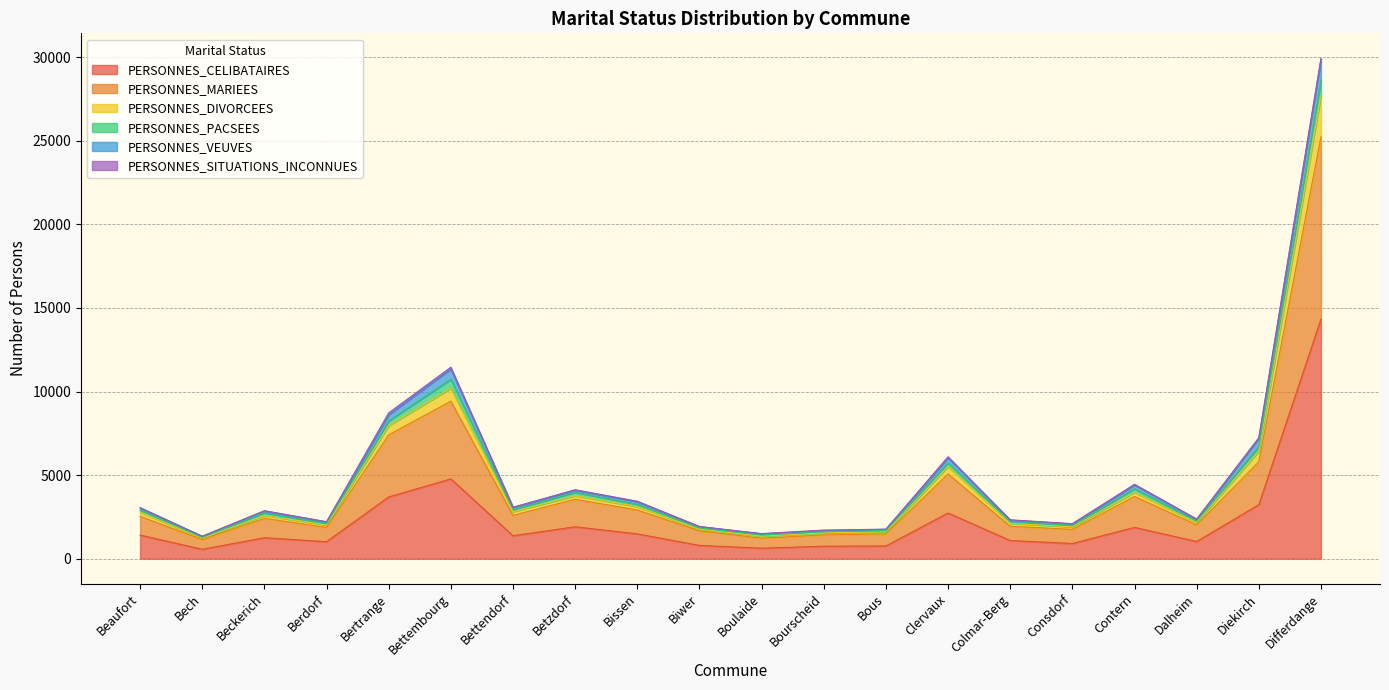

What is the highest value of the PERSONNES_CELIBATAIRES series?

14333